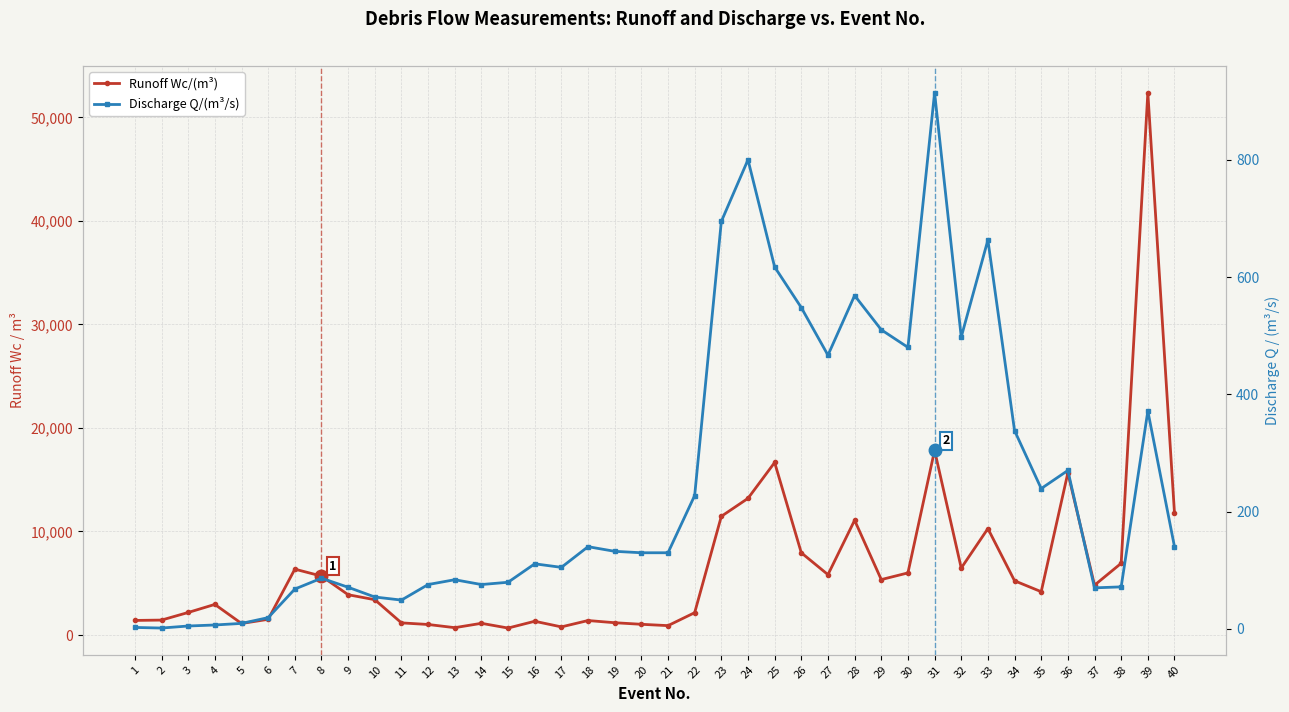

Where is Runoff Wc/(m³) nearest to the value 26522?

31